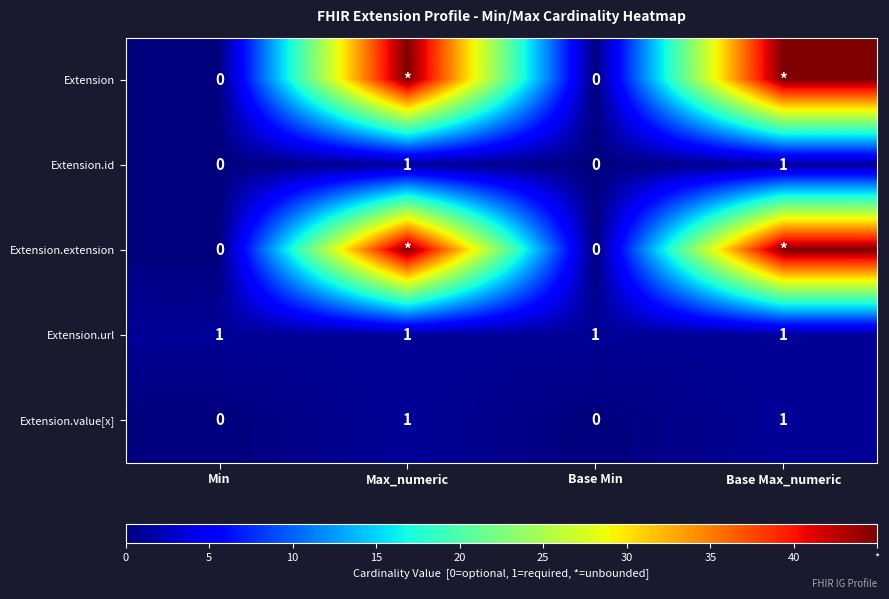

Which has a higher value, Base Max_numeric or Max_numeric?

Base Max_numeric